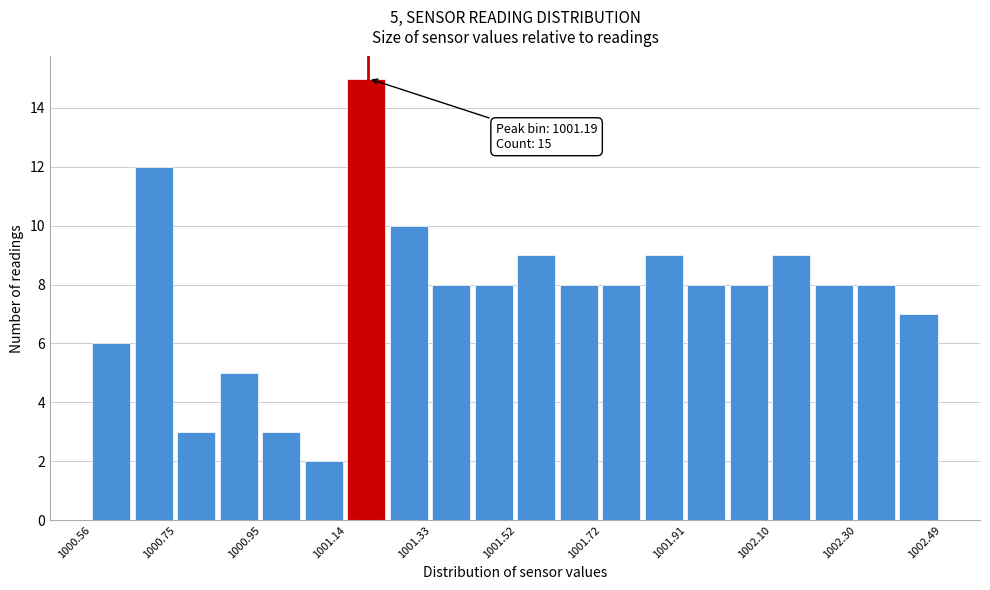

Over which range of the x-axis is the bar tallest?

1001.14 to 1001.24